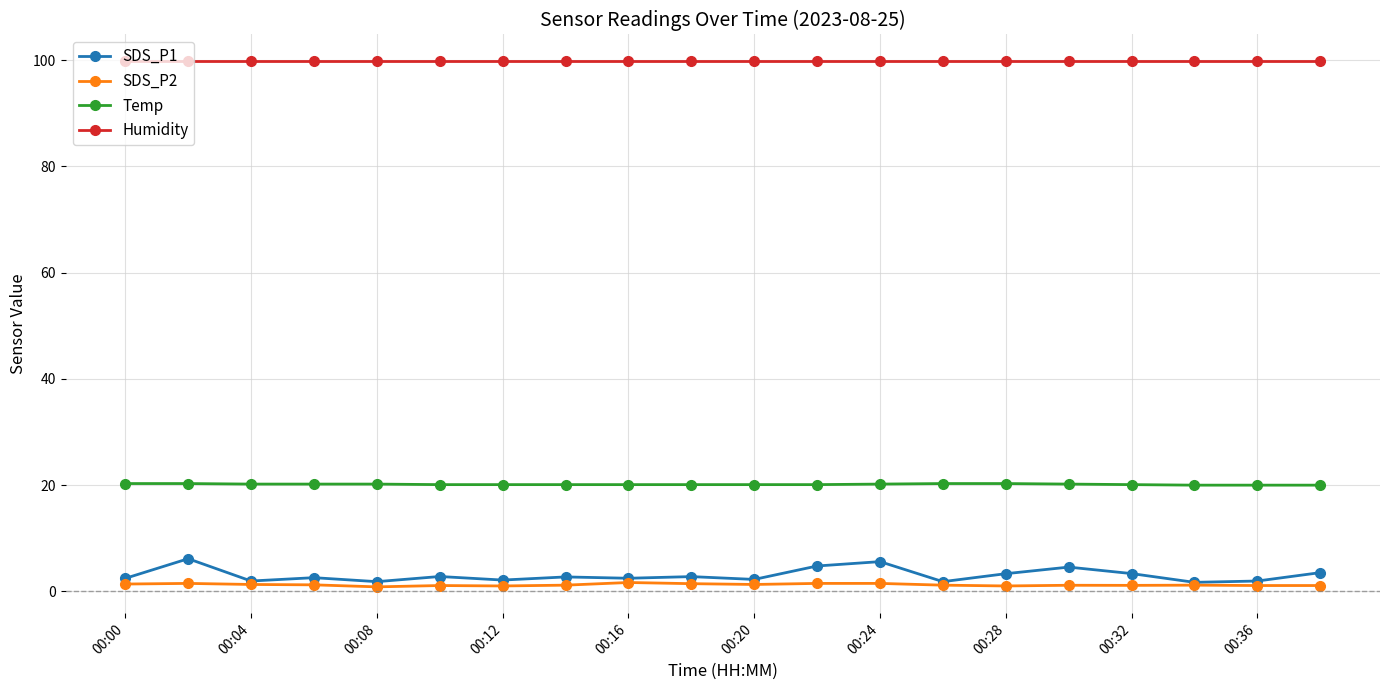

What is the value of the Humidity point at the 10th from the left?

99.9